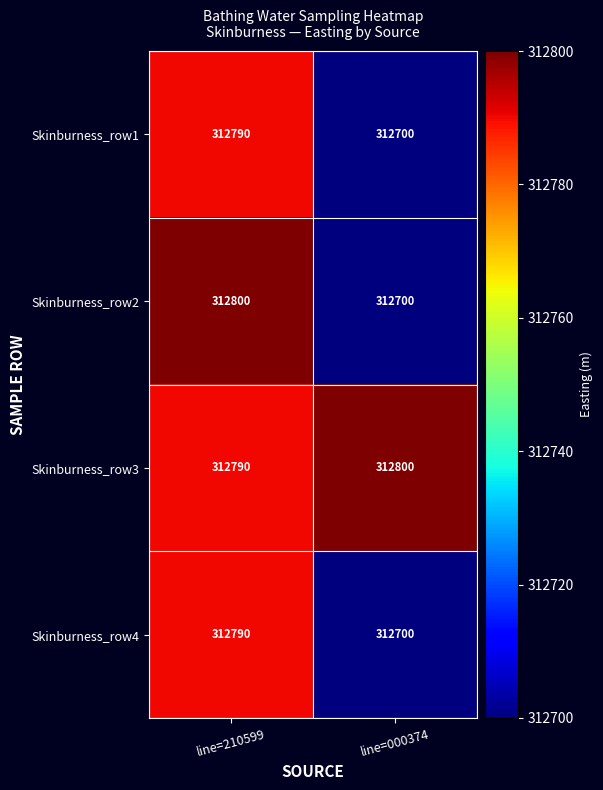

Rank the categories by Skinburness_row2 value from lowest to highest.

line=000374, line=210599